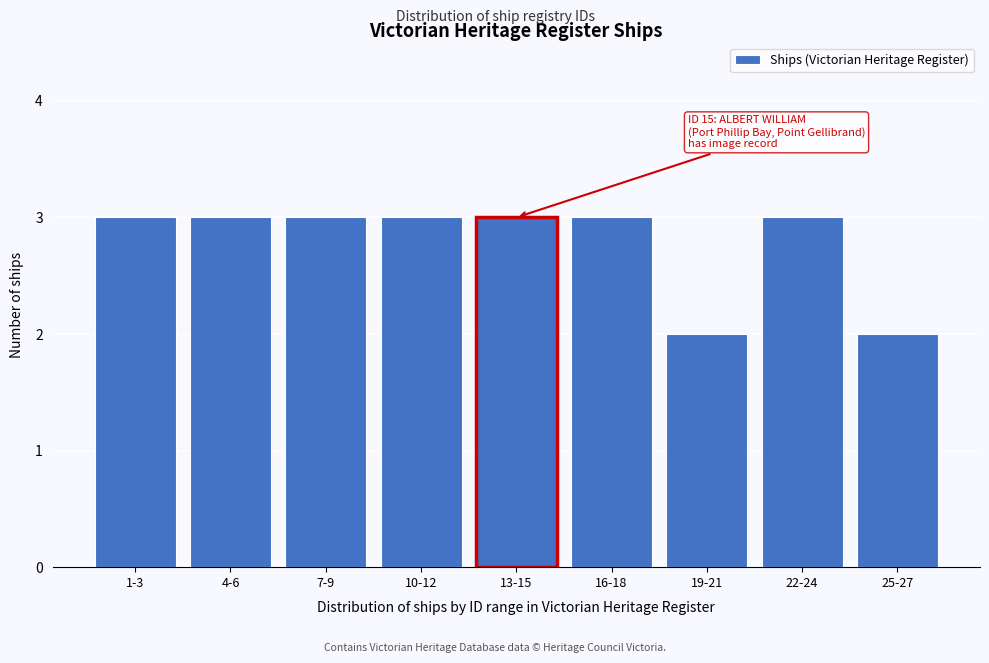

Reading left to right, extract all data points from this chart.

1-3=3	4-6=3	7-9=3	10-12=3	13-15=3	16-18=3	19-21=2	22-24=3	25-27=2